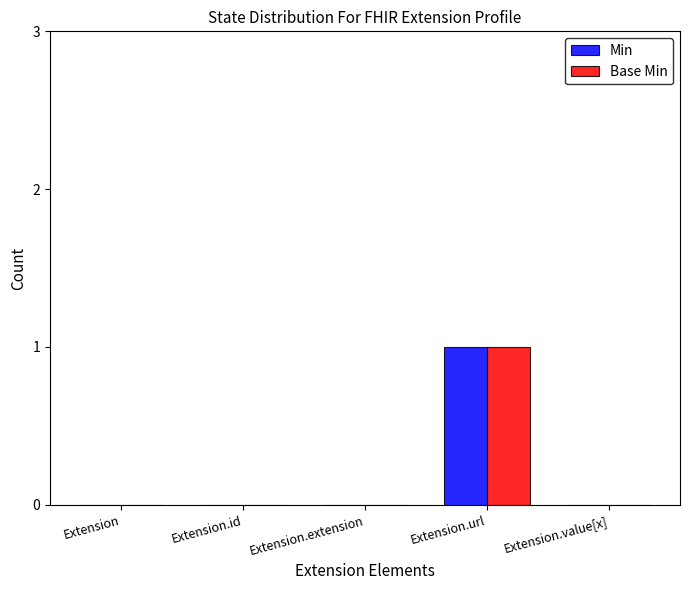

At which label does Base Min reach its peak?

Extension.url